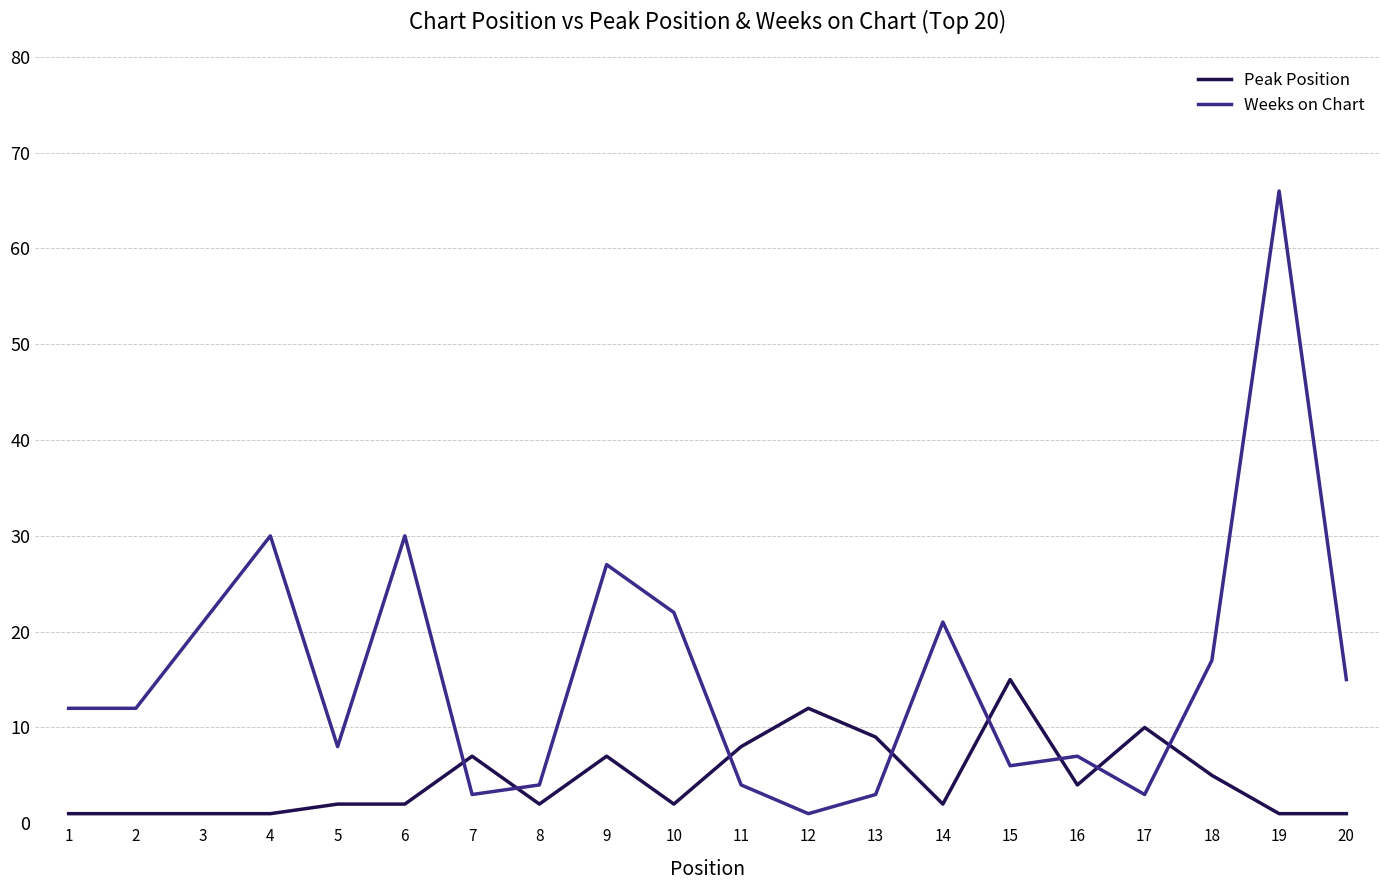

What is the difference between the maximum and minimum values in the Weeks on Chart series?

65